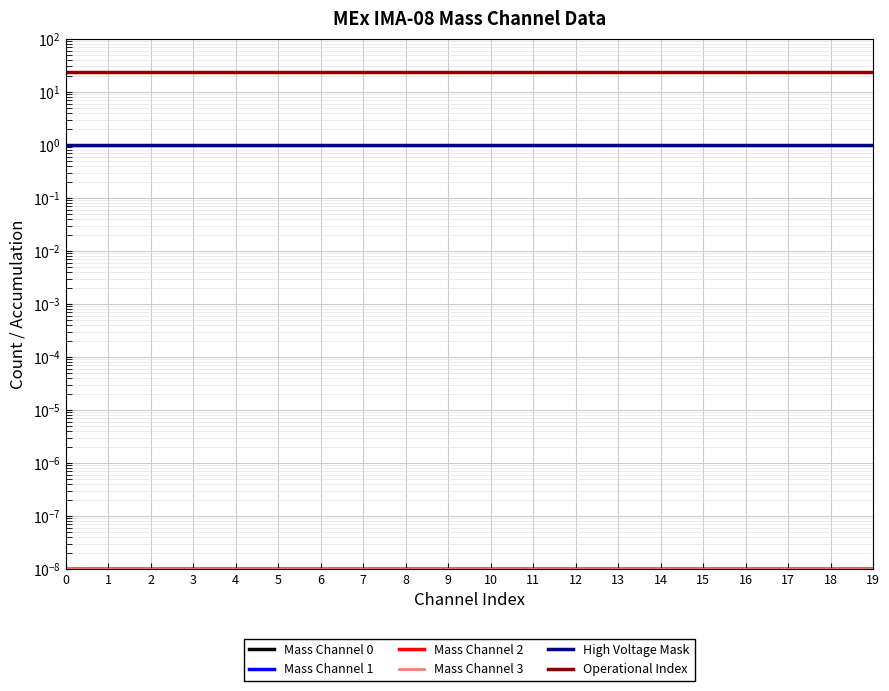

Is the value of Mass Channel 2 at 16 greater than the value of Mass Channel 0 at 8?

No